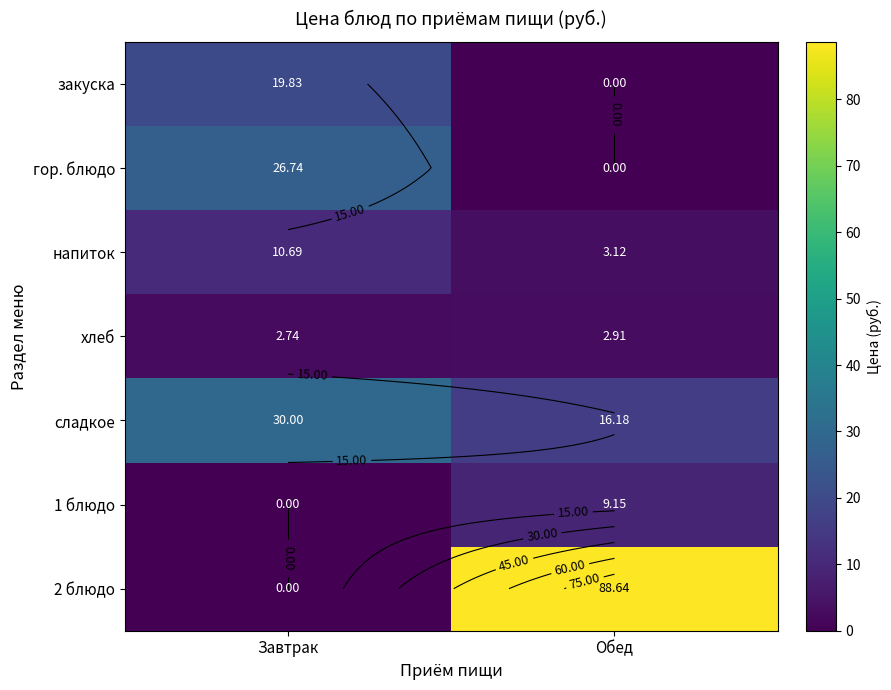

Between Завтрак and Обед, which is larger?

Завтрак